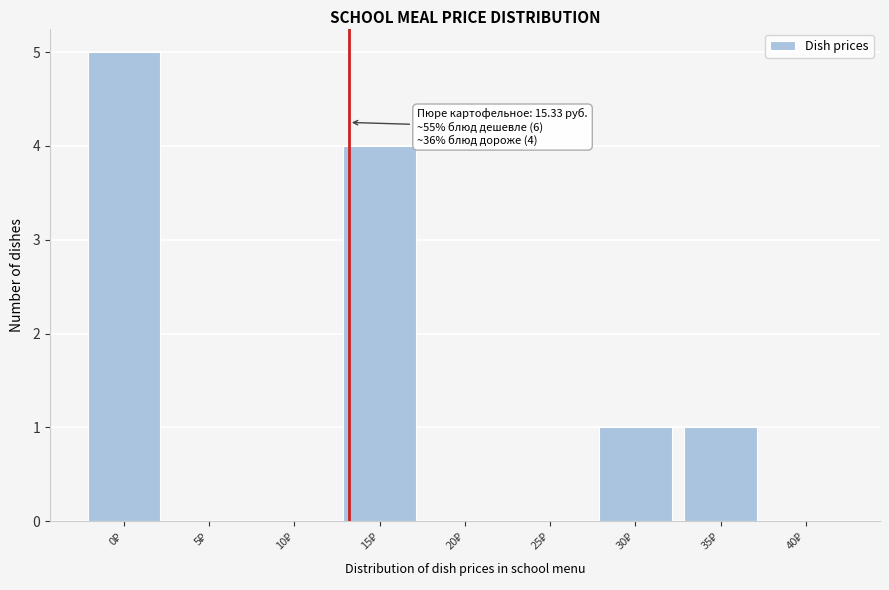

What is the sum of all values?

11